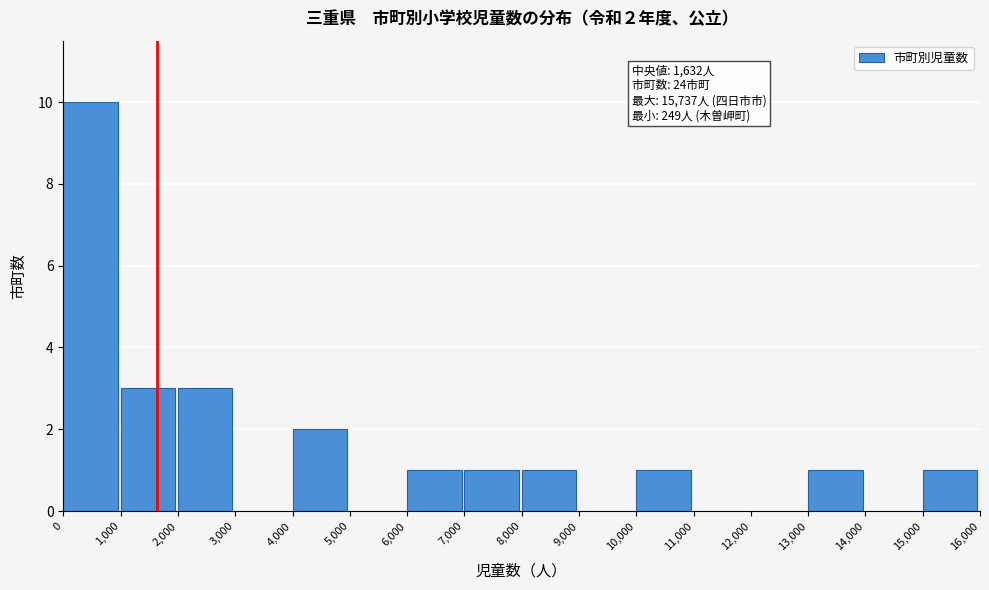

Over which range of the x-axis is the bar tallest?

0 to 1,000